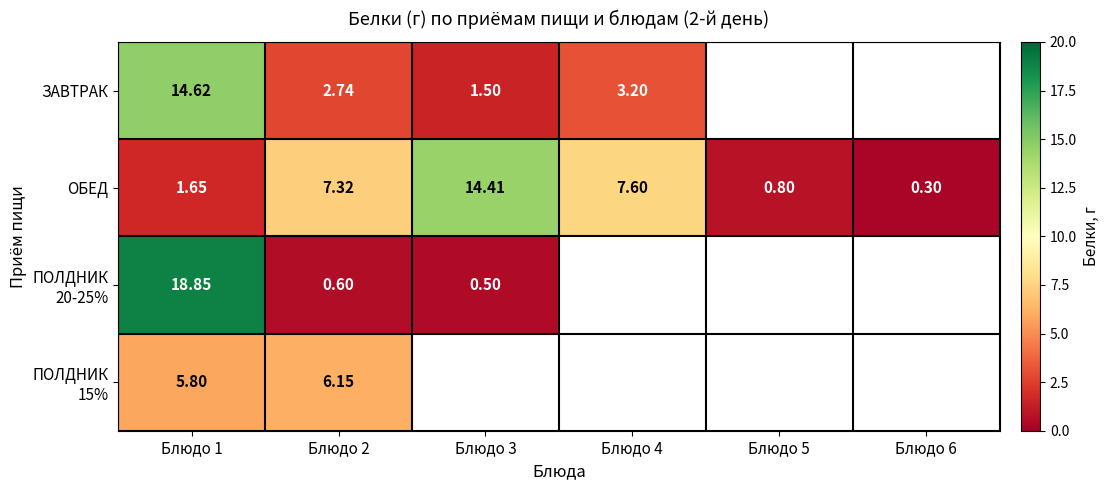

At which category does the chart reach its peak across all series?

Блюдо 1